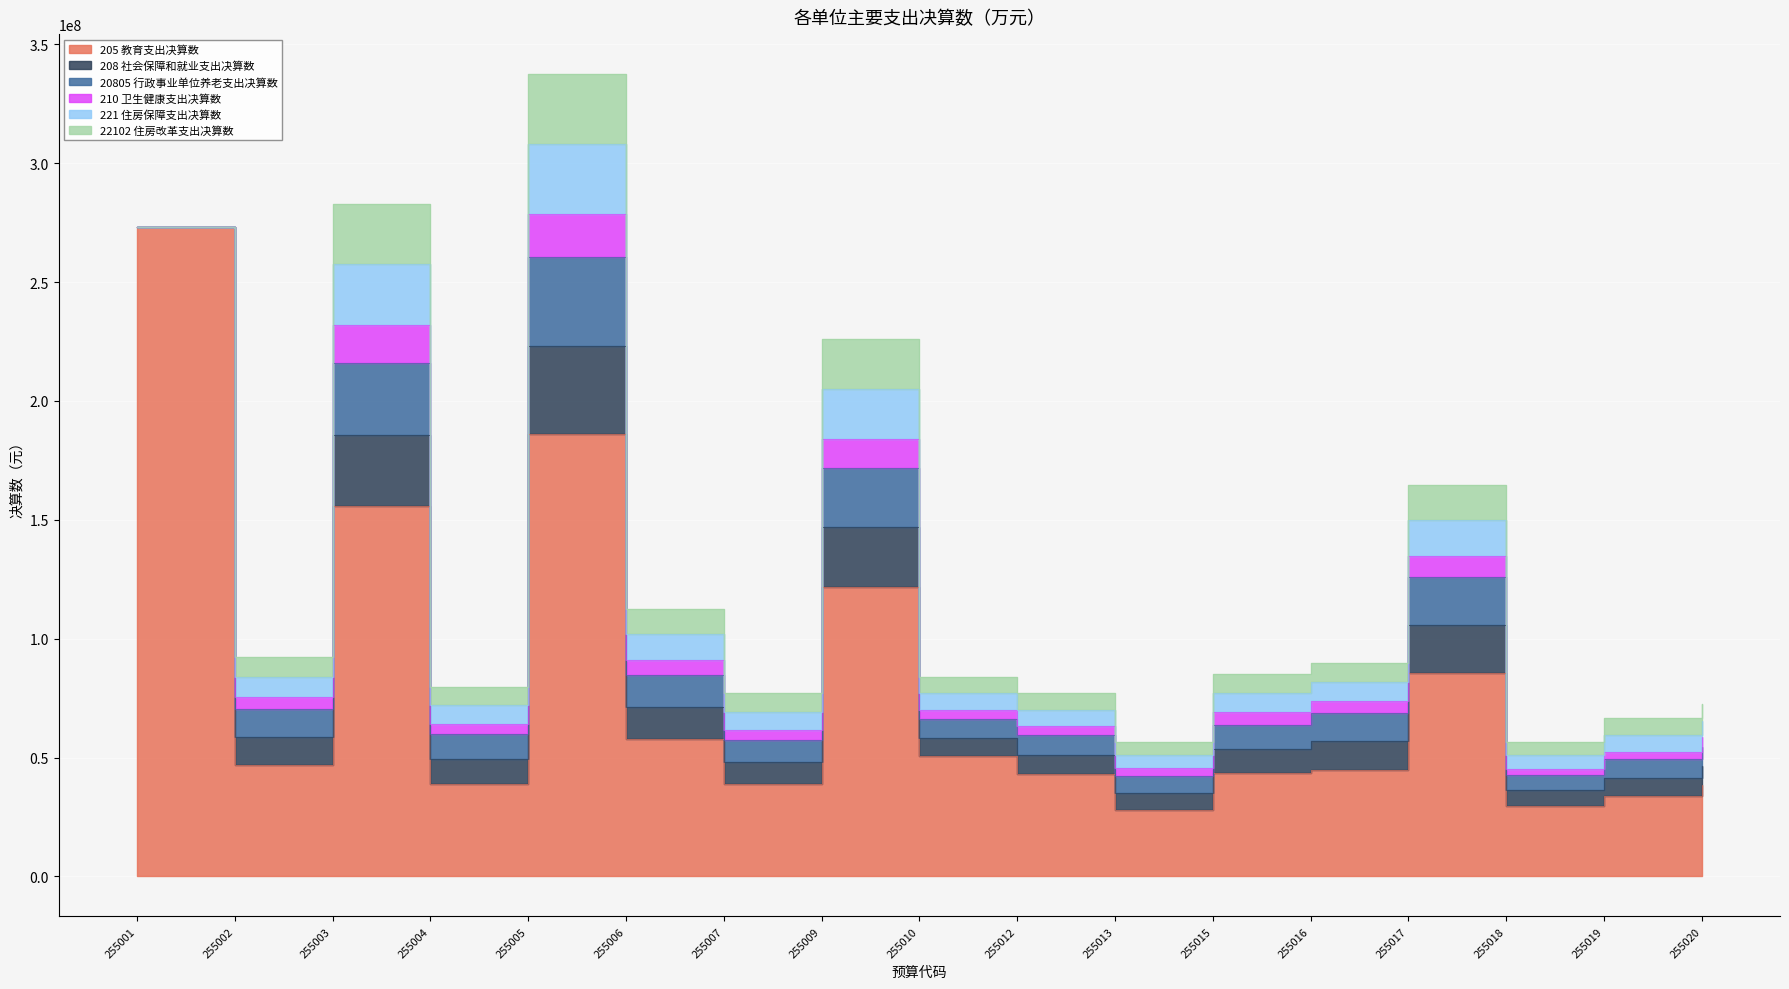

Does the chart display data point markers on the line(s)?

No